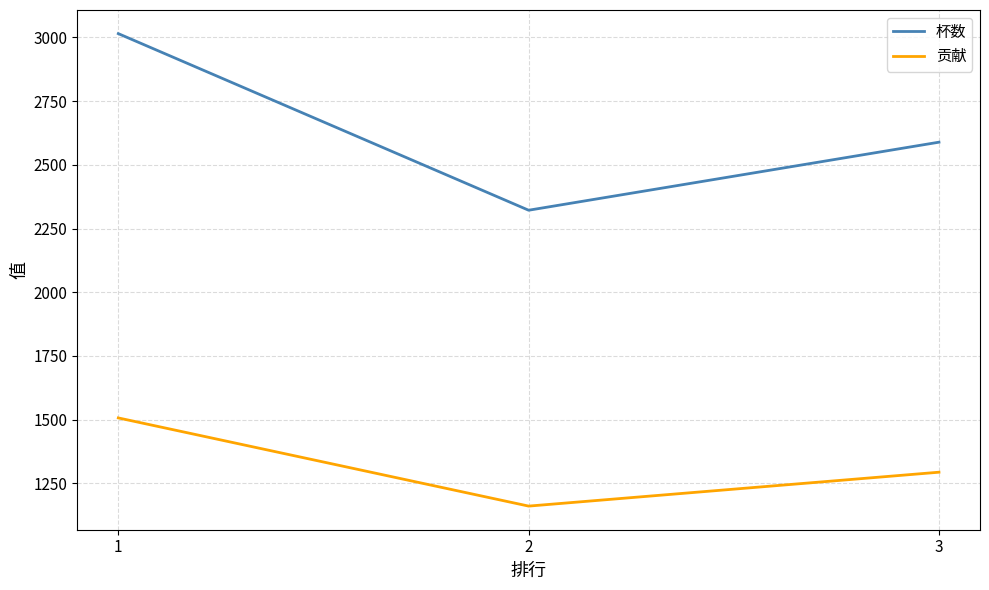

List the labels in order of 贡献 value, largest first.

1, 3, 2